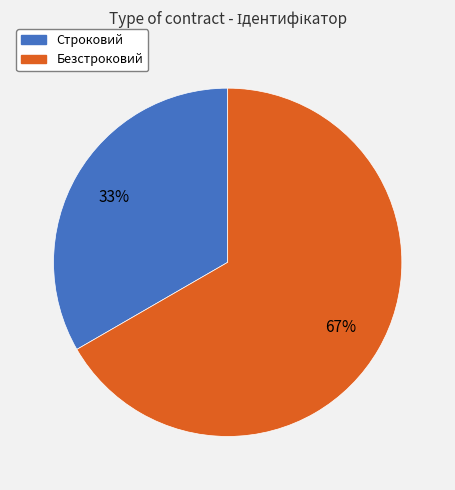

Which category has the biggest portion of the pie?

Безстроковий